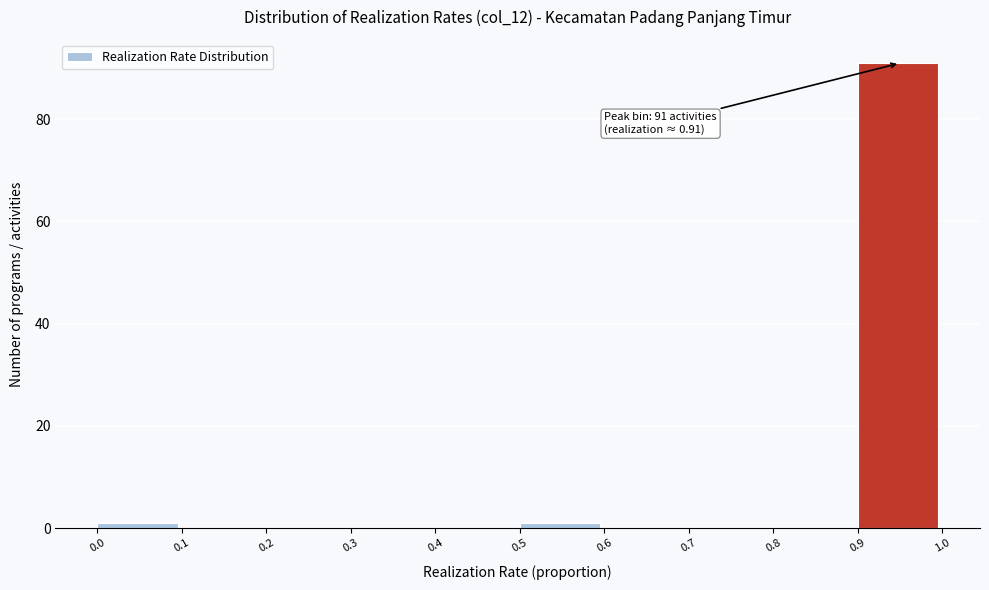

Over which range of the x-axis is the bar tallest?

0.9 to 1.0